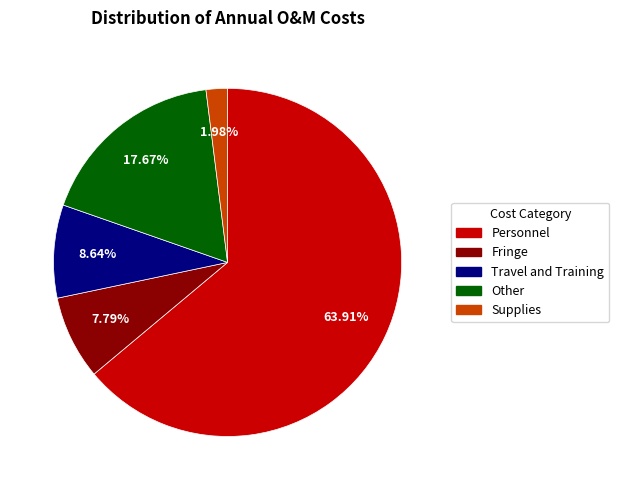

What is the ratio of the value at Personnel to the value at Travel and Training?

7.4